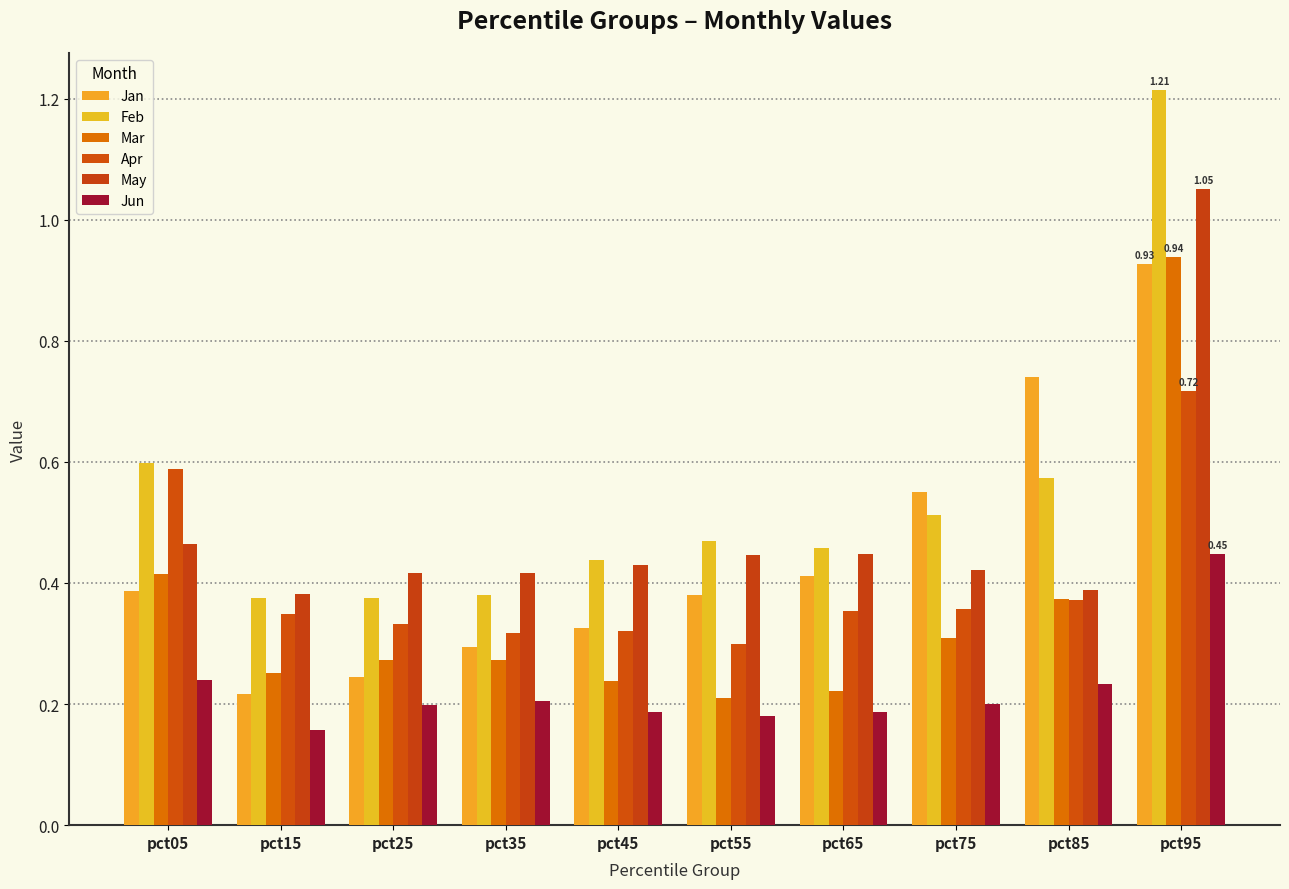

Reading right to left, list all the values displayed in this chart.

Jan: 0.9	0.7	0.6	0.4	0.4	0.3	0.3	0.2	0.2	0.4
Feb: 1.2	0.6	0.5	0.5	0.5	0.4	0.4	0.4	0.4	0.6
Mar: 0.9	0.4	0.3	0.2	0.2	0.2	0.3	0.3	0.3	0.4
Apr: 0.7	0.4	0.4	0.4	0.3	0.3	0.3	0.3	0.3	0.6
May: 1.1	0.4	0.4	0.4	0.4	0.4	0.4	0.4	0.4	0.5
Jun: 0.4	0.2	0.2	0.2	0.2	0.2	0.2	0.2	0.2	0.2